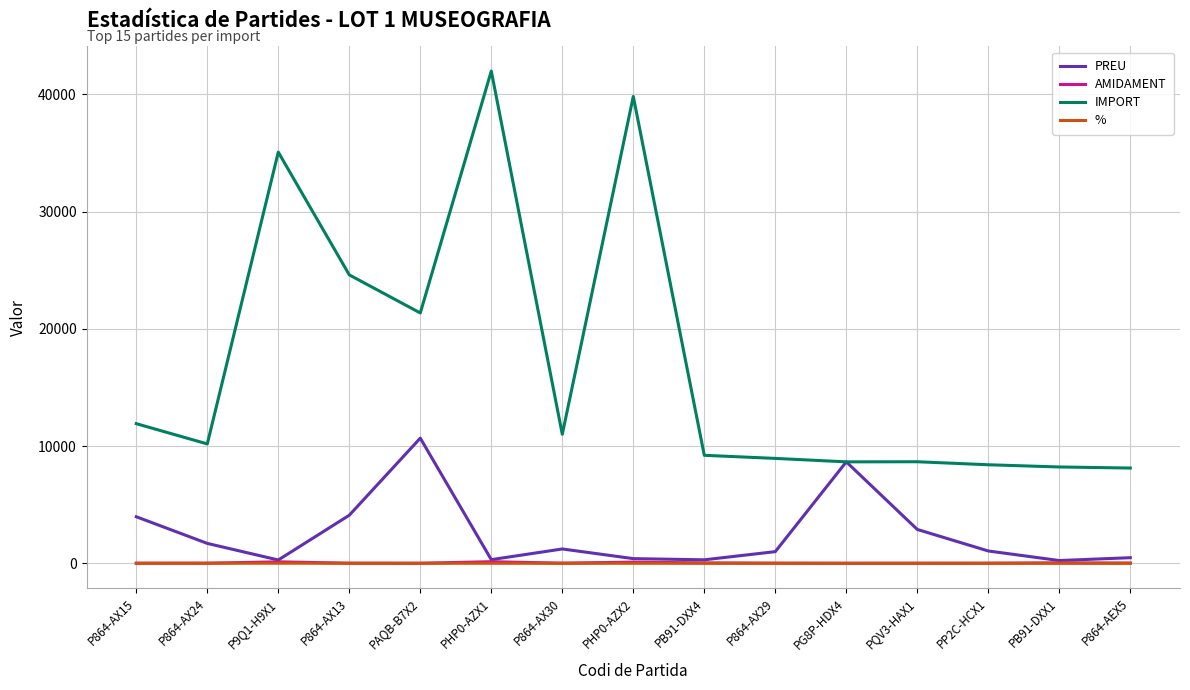

What are all the series names shown in the legend?

PREU, AMIDAMENT, IMPORT, %